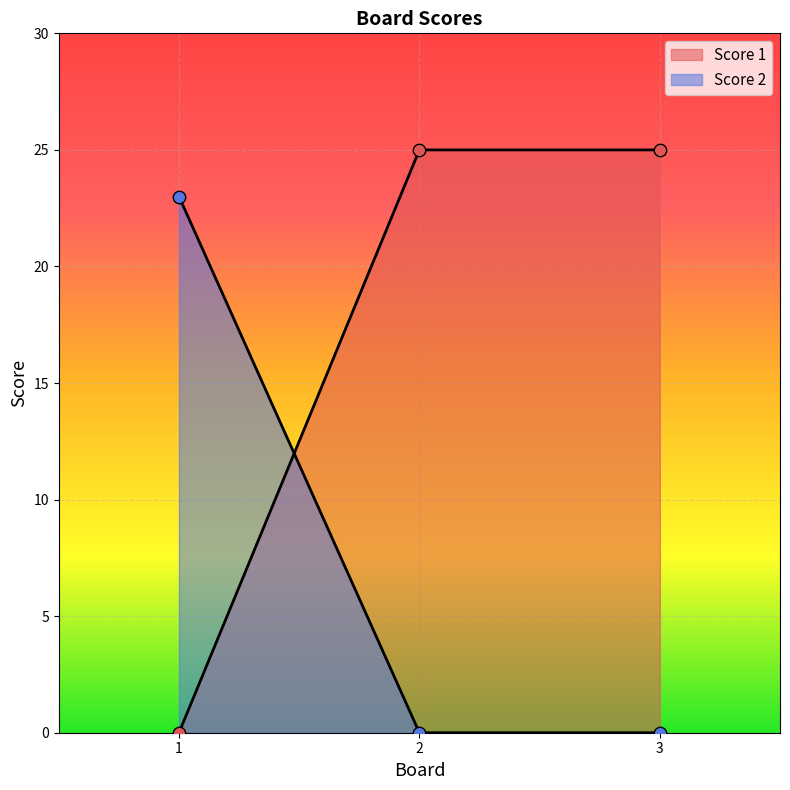

Which series reaches the maximum Y coordinate?

Score 1